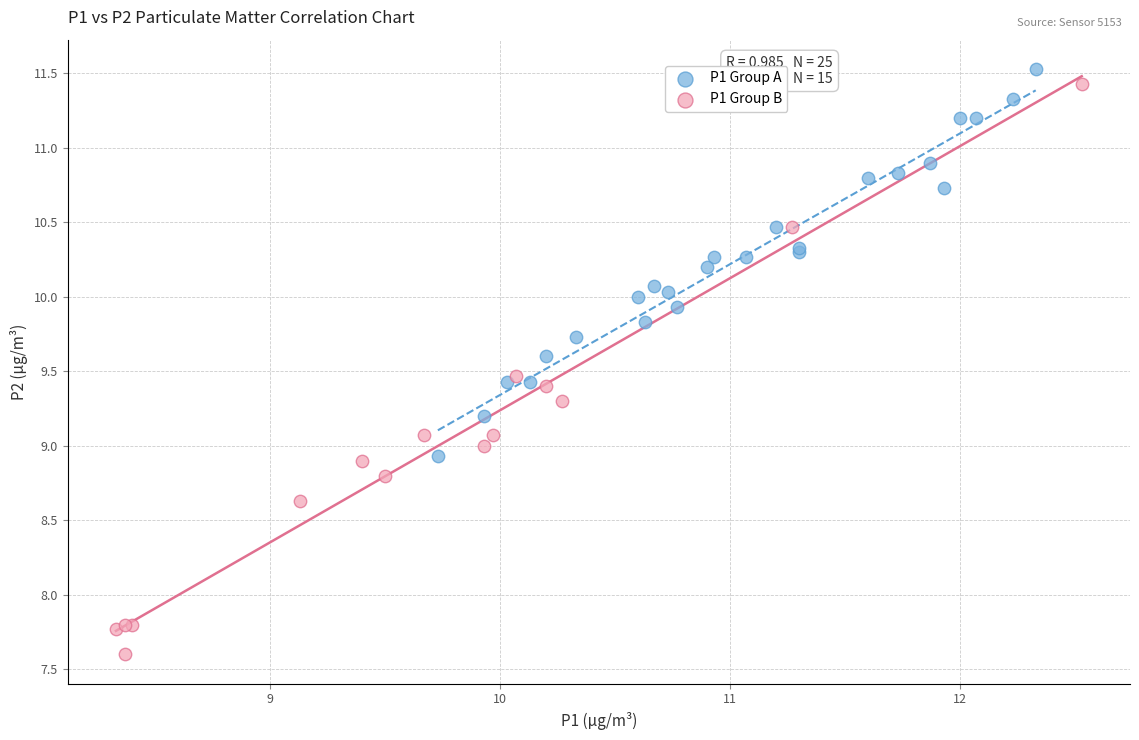

Which series has the largest Y range (max minus min)?

P1 Group B